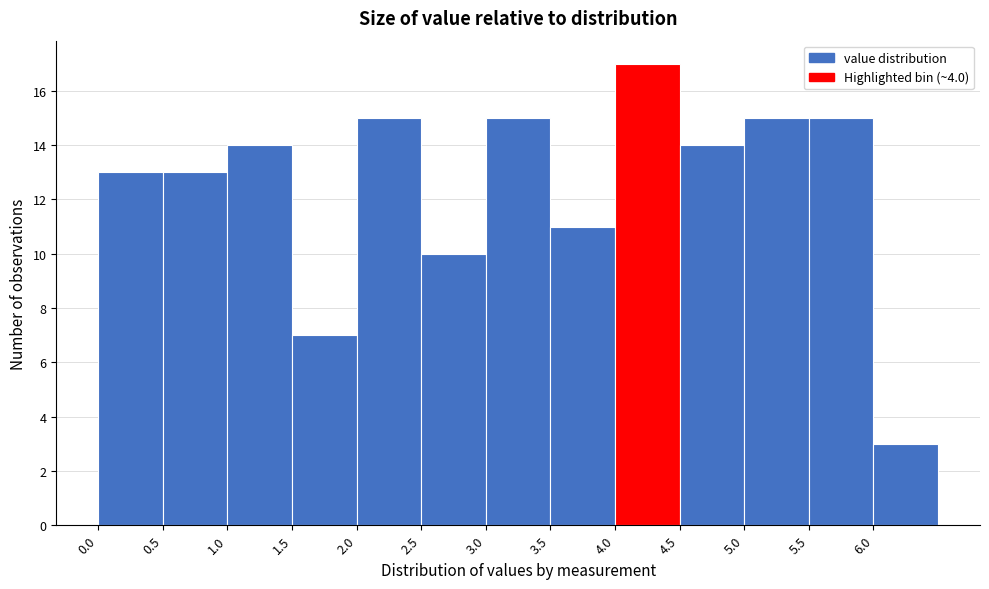

Reading left to right, transcribe this chart: for each bar, give the range it covers on the x-axis and its height. The values are not printed on the chart, so give them approximately, as read against the axis.

0.0 to 0.5: 13
0.5 to 1.0: 13
1.0 to 1.5: 14
1.5 to 2.0: 7
2.0 to 2.5: 15
2.5 to 3.0: 10
3.0 to 3.5: 15
3.5 to 4.0: 11
4.0 to 4.5: 17
4.5 to 5.0: 14
5.0 to 5.5: 15
5.5 to 6.0: 15
6.0 to 6.5: 3